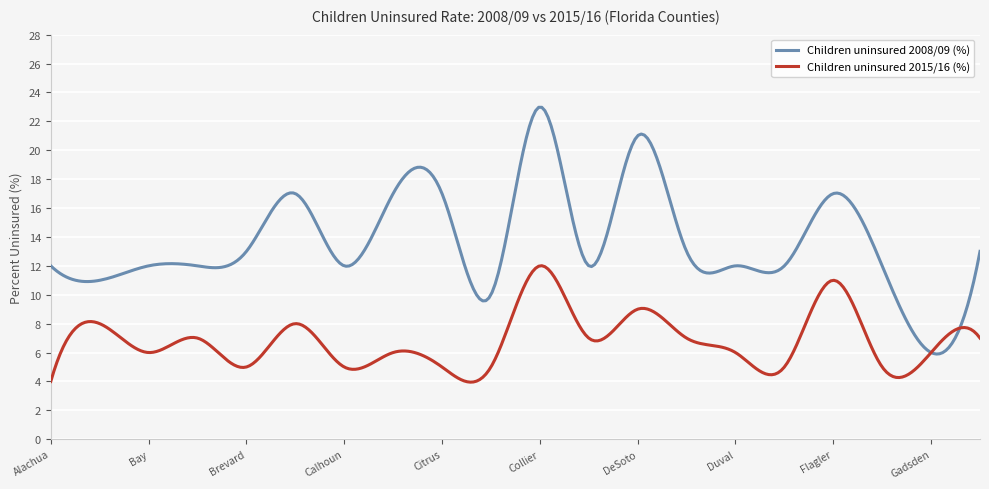

True or false: Children uninsured 2008/09 (%) and Children uninsured 2015/16 (%) cross at least once.

True